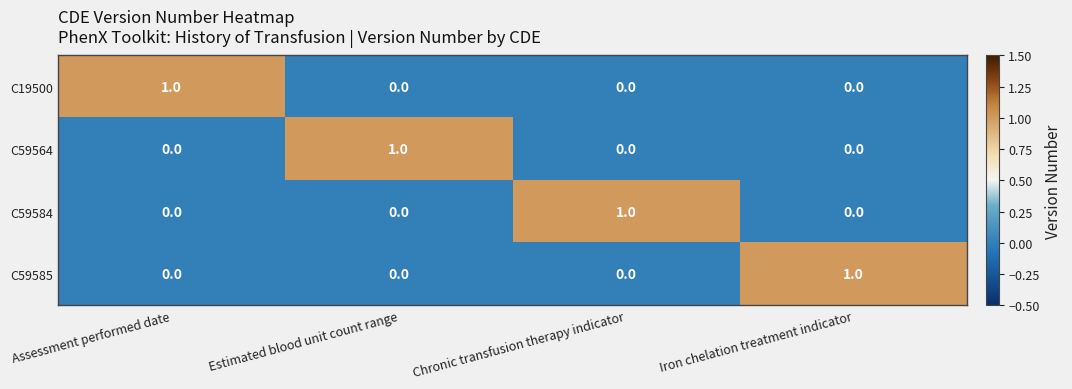

At which label does C59564 reach its peak?

Estimated blood unit count range